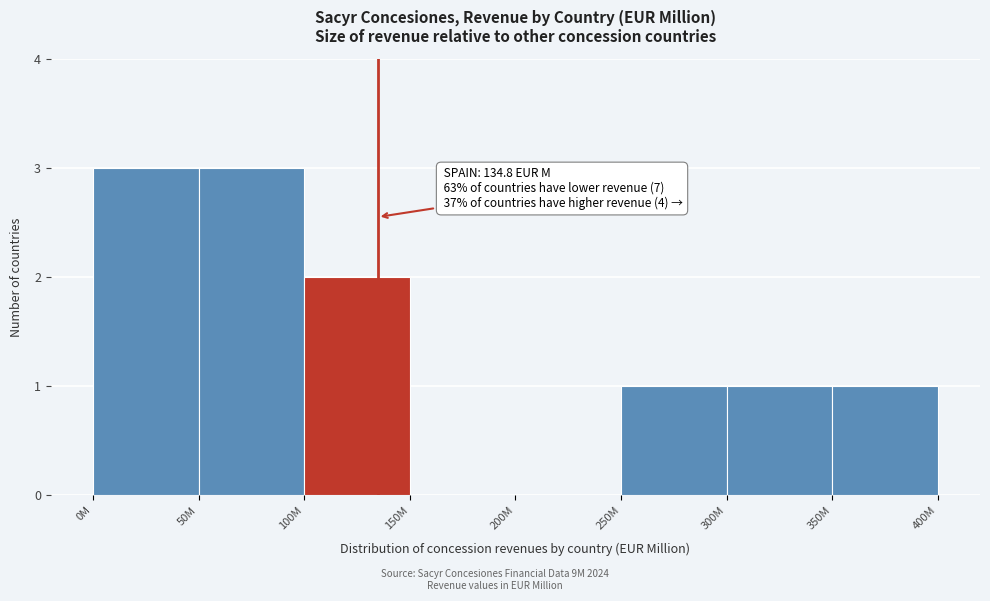

Reading left to right, extract all data points from this chart.

0M=3	50M=3	100M=2	150M=0	200M=0	250M=1	300M=1	350M=1